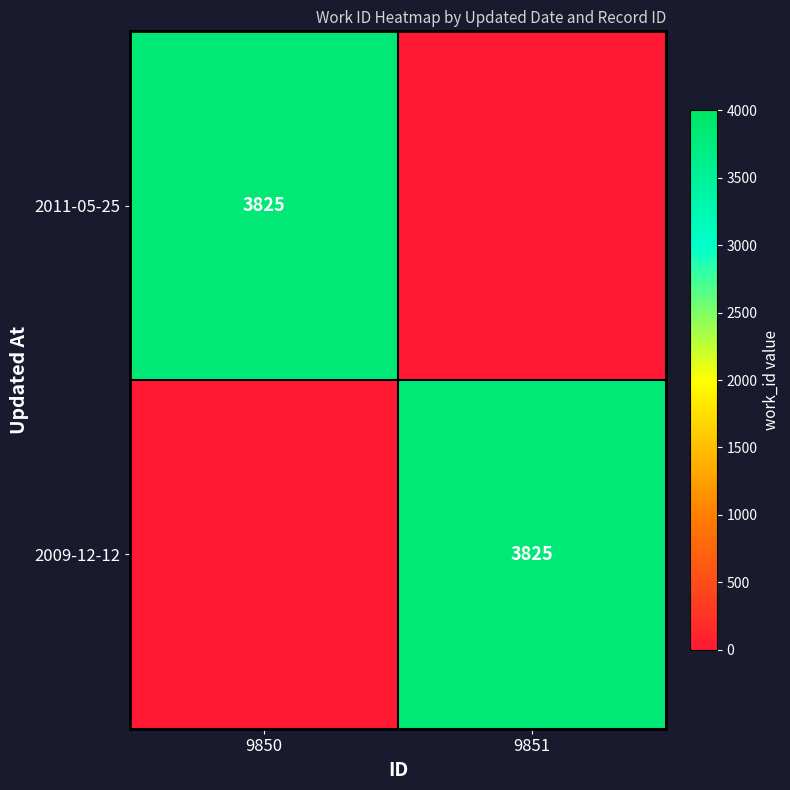

Is it true that 2009-12-12 equals 5091 at 9851?

False